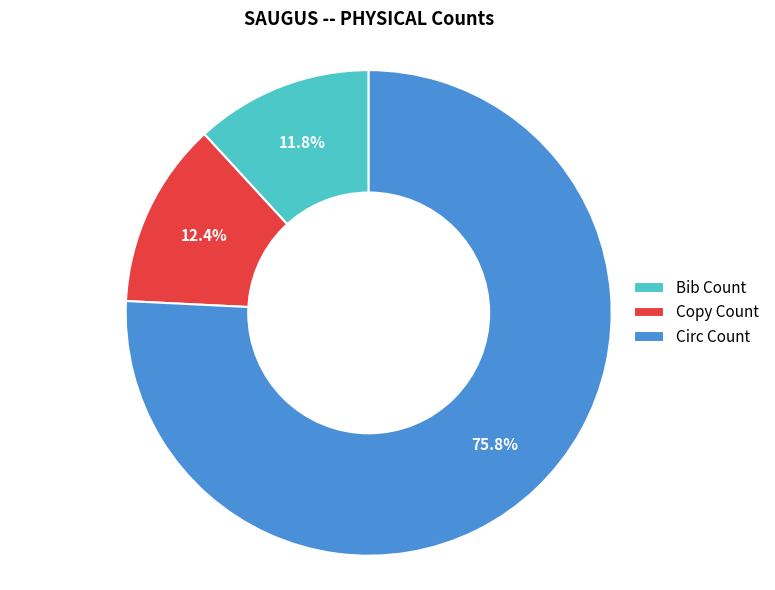

Count the number of slices in the pie.

3